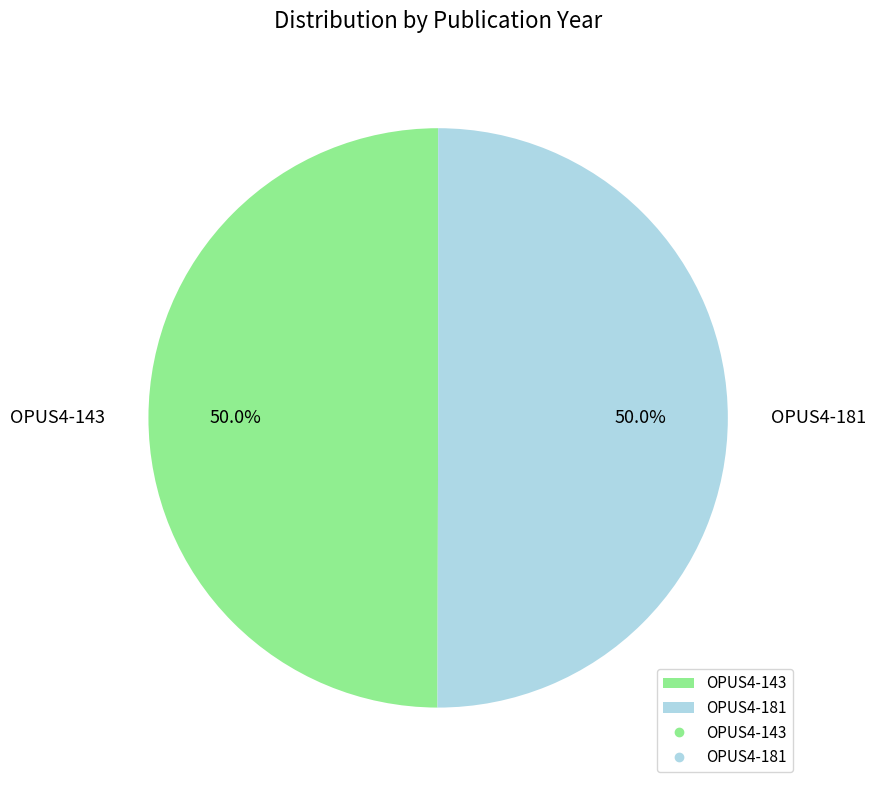

Approximately how many times larger is the value at OPUS4-181 compared to OPUS4-143?

1.0